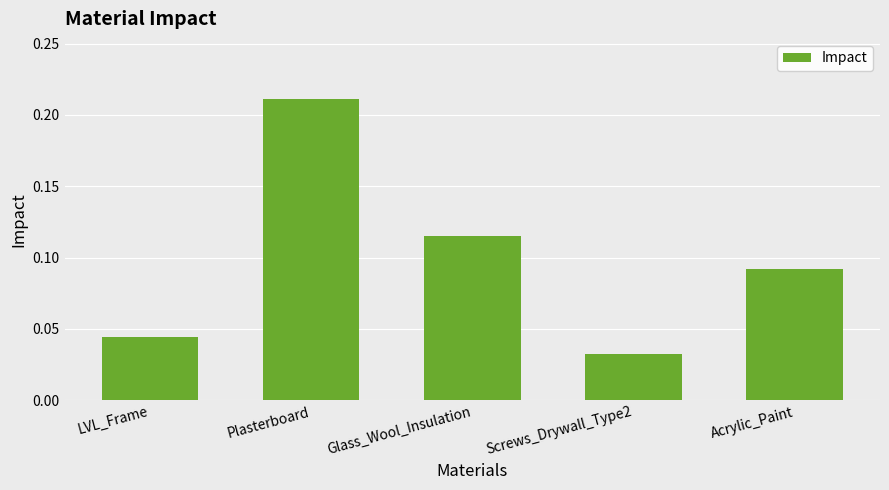

List the labels in order of value, smallest first.

Screws_Drywall_Type2, LVL_Frame, Acrylic_Paint, Glass_Wool_Insulation, Plasterboard